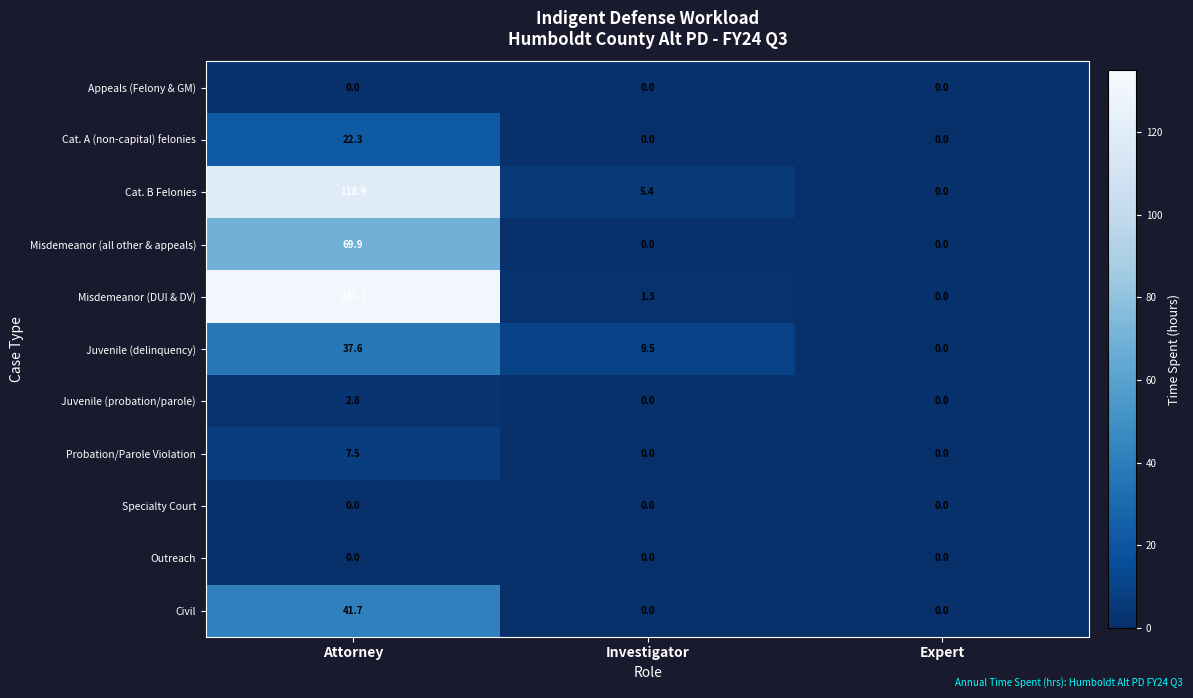

Where is Cat. B Felonies nearest to the value 59?

Investigator